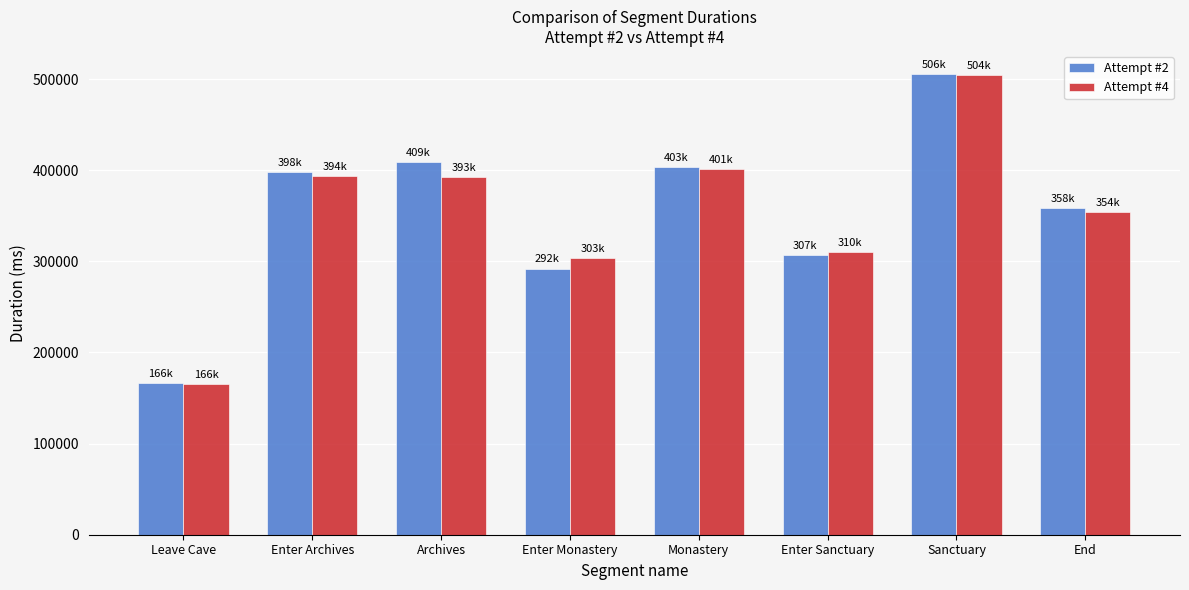

What is the difference between the maximum and minimum values in the Attempt #2 series?

339486